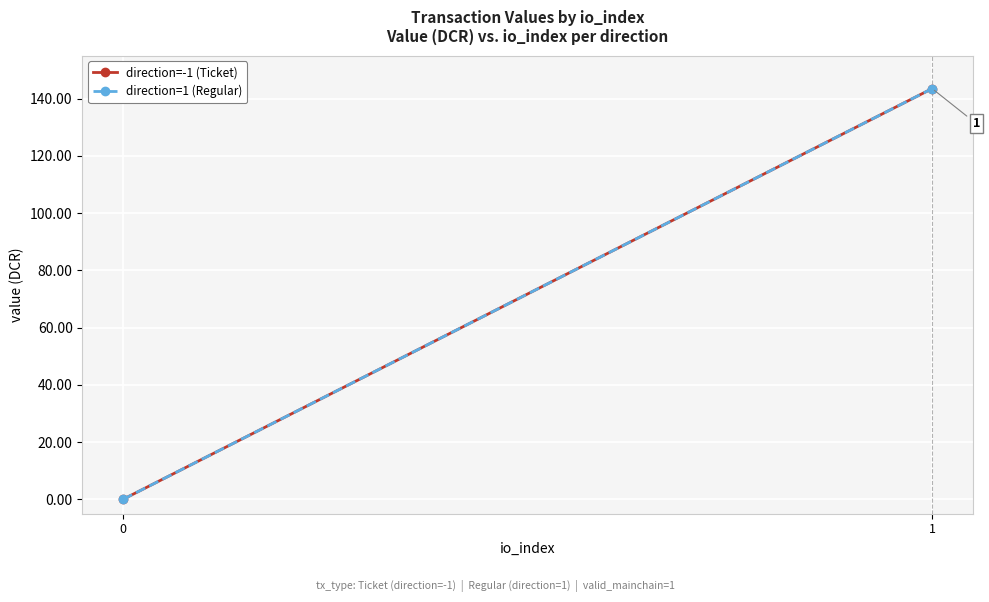

The value of direction=1 (Regular) at 0 is 0.0. True or false?

True